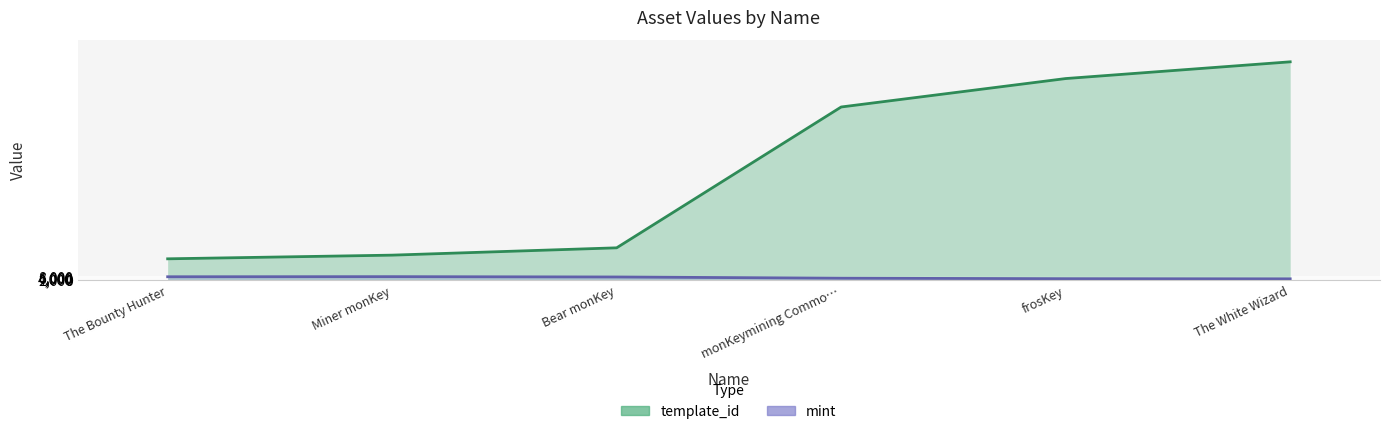

Does the chart display data point markers on the line(s)?

No